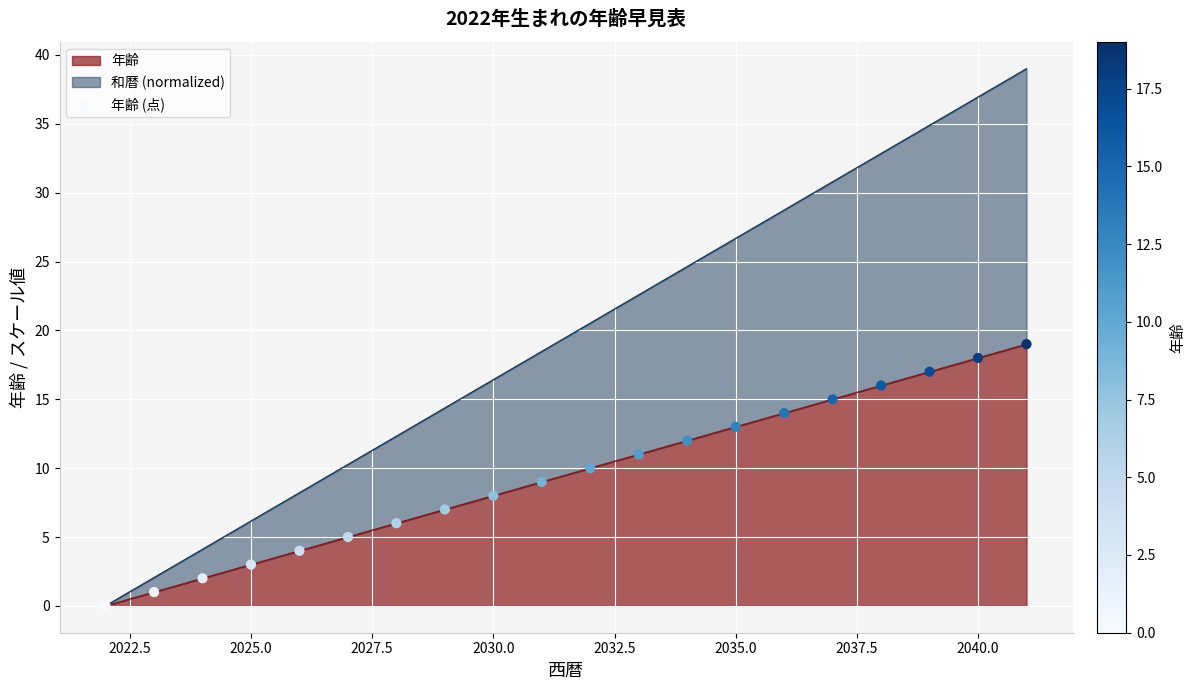

True or false: 年齢 has a value of 7 at 2040.0.

False